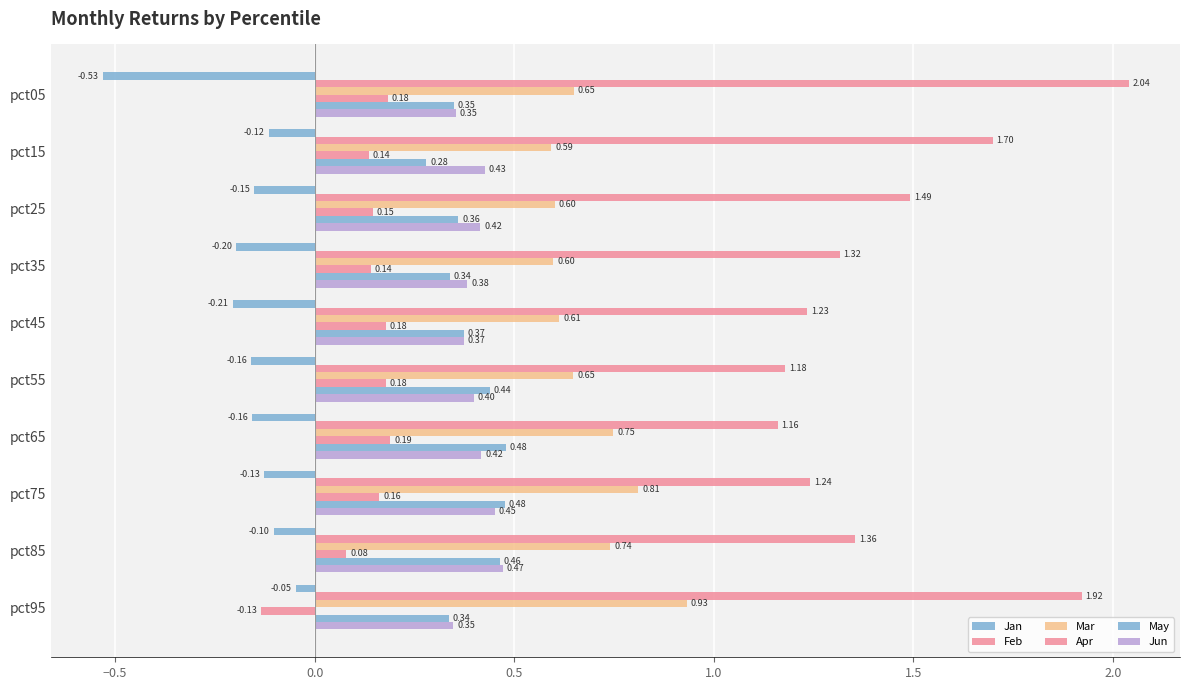

How many Apr values are between 0 and 1?

9